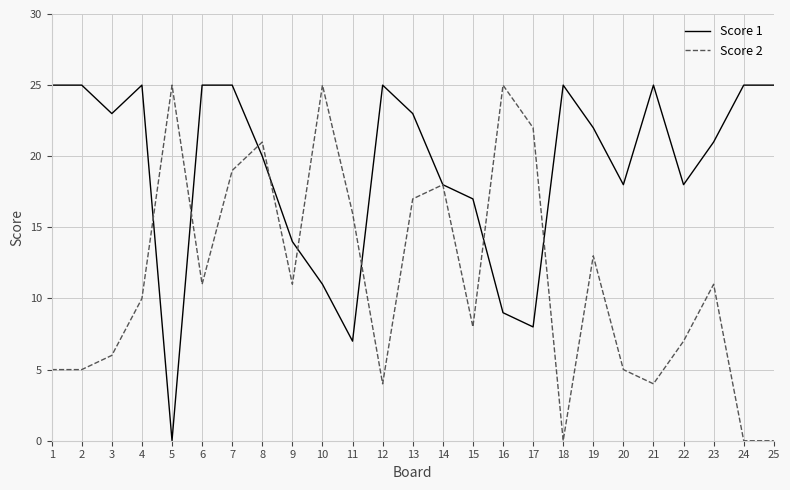

How many interior local peaks does the Score 2 series have?

7